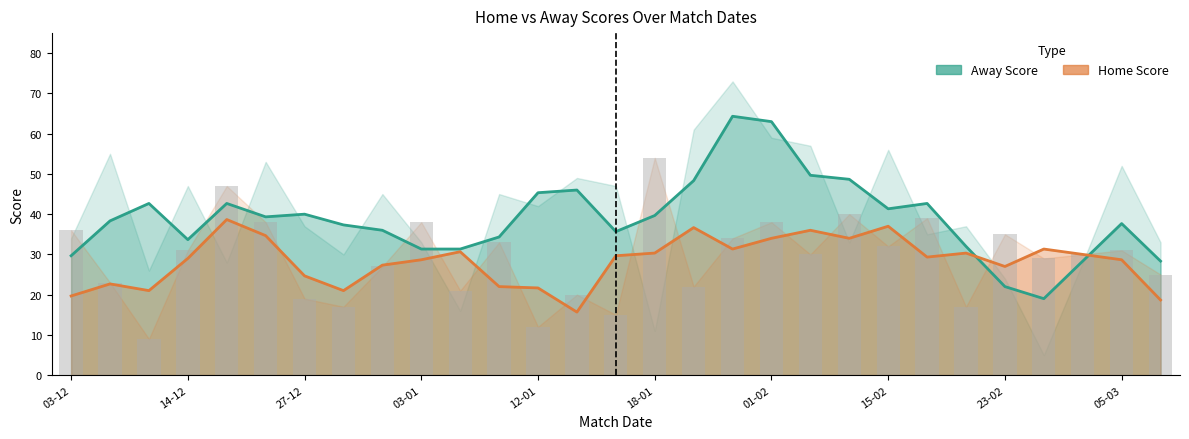

The Away Score series shows 54.7 at 03-01. True or false?

False